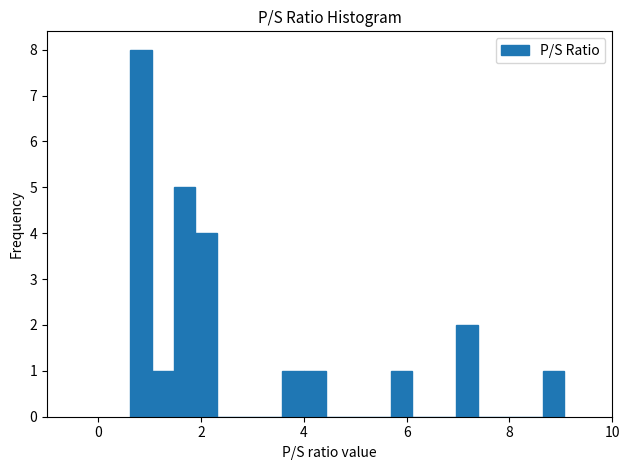

Read against the x-axis, roughly where is the centre of the tallest bar?

0.8